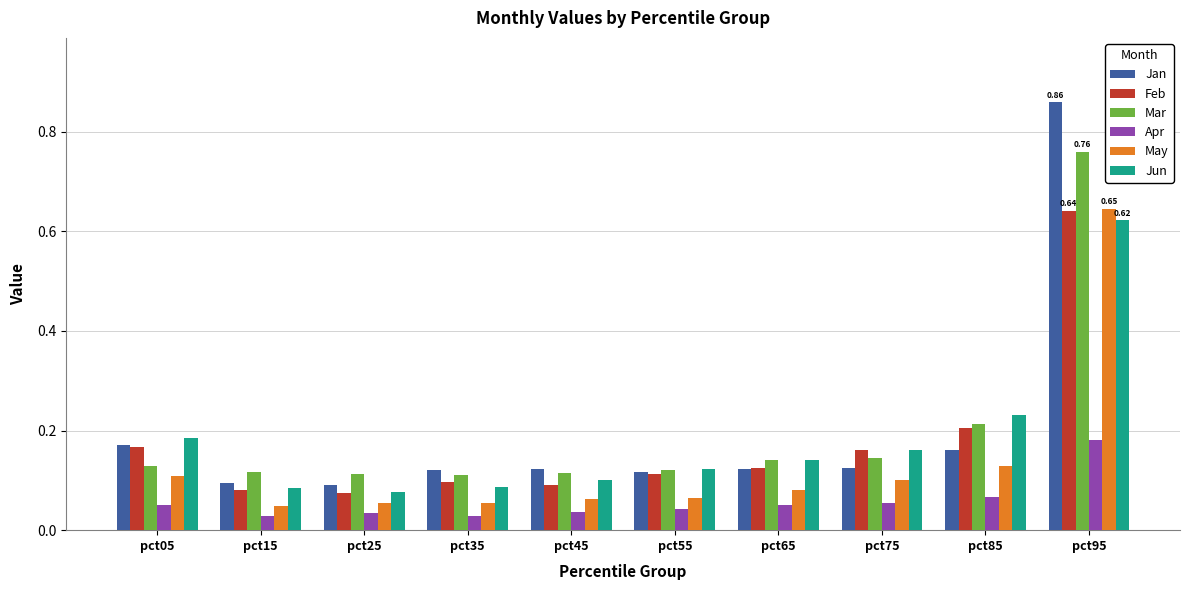

At how many categories does at least one series exceed 0?

10